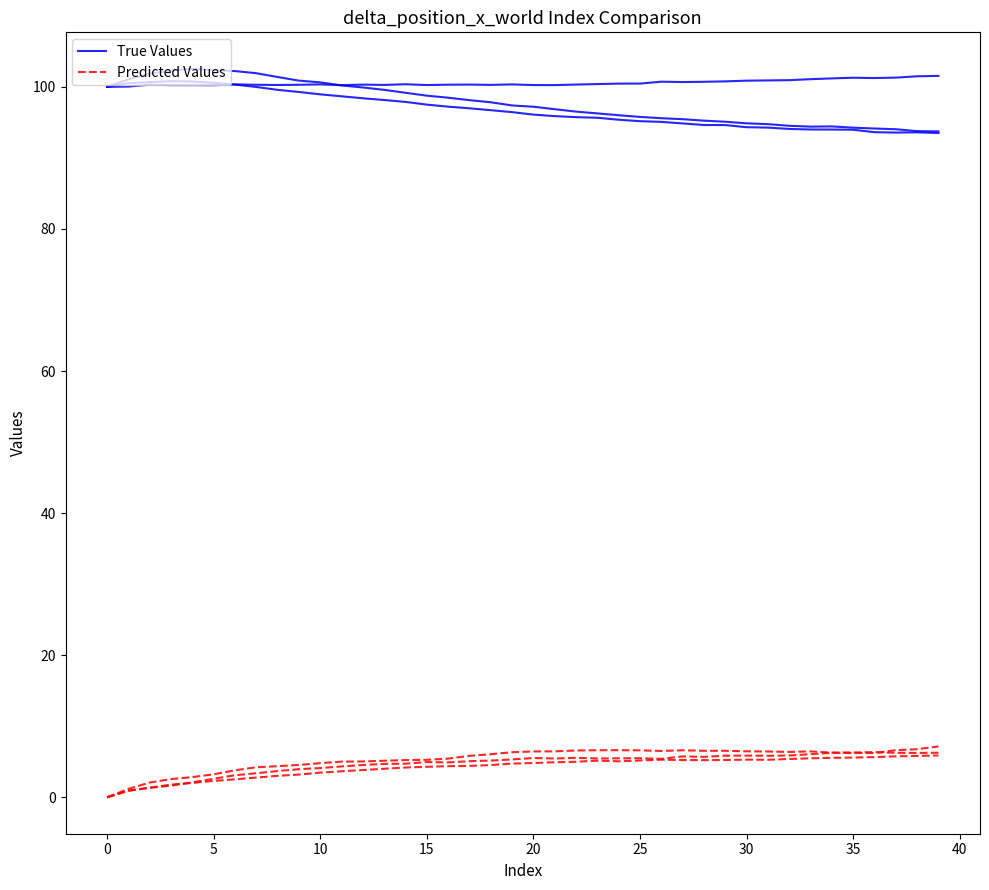

Where is the first local maximum for Predicted Values?

23